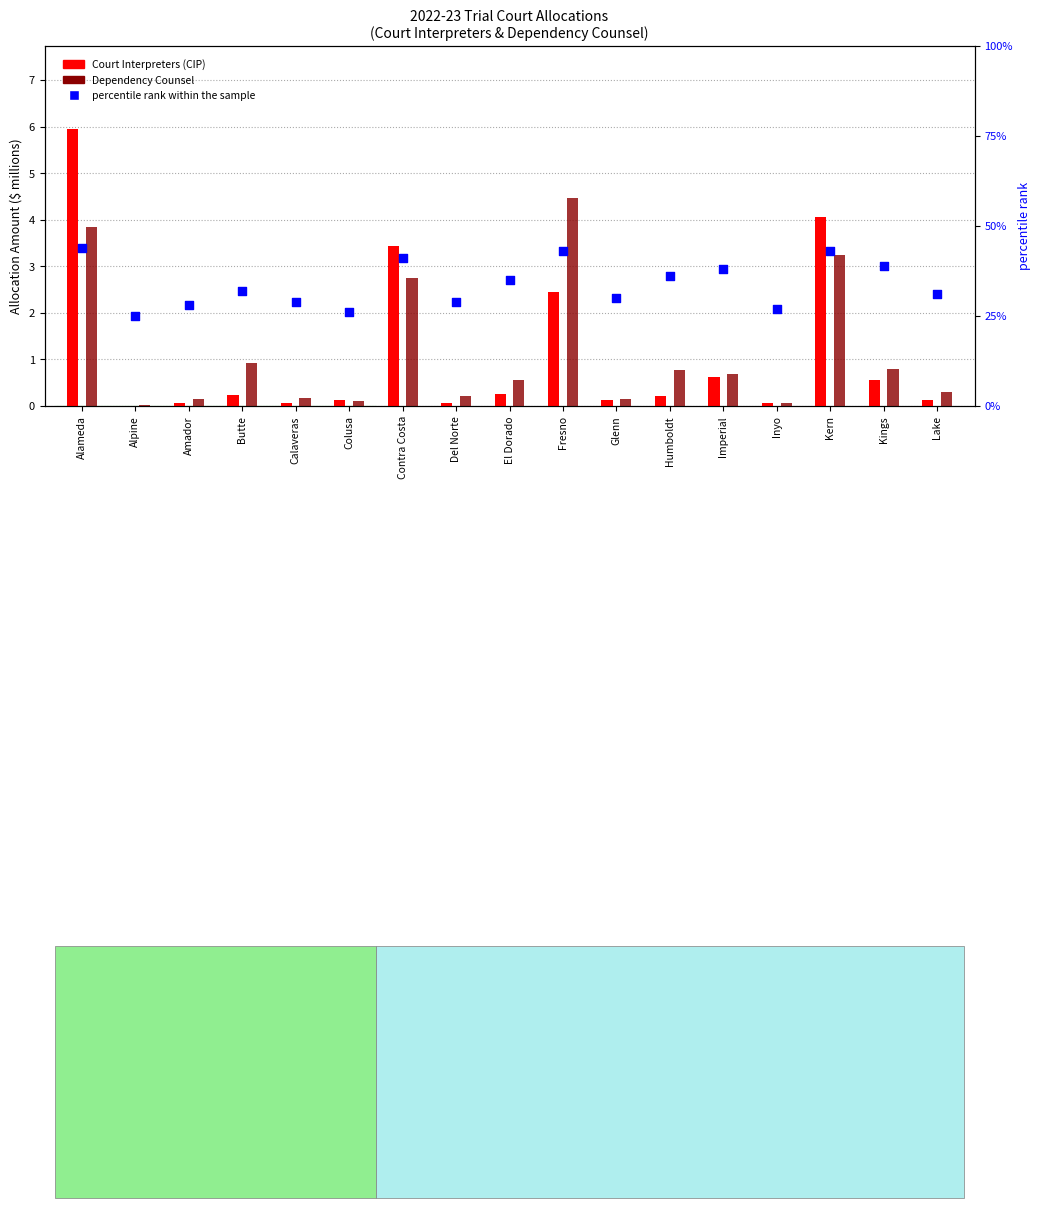

At which category is the sum across all series the highest?

Alameda